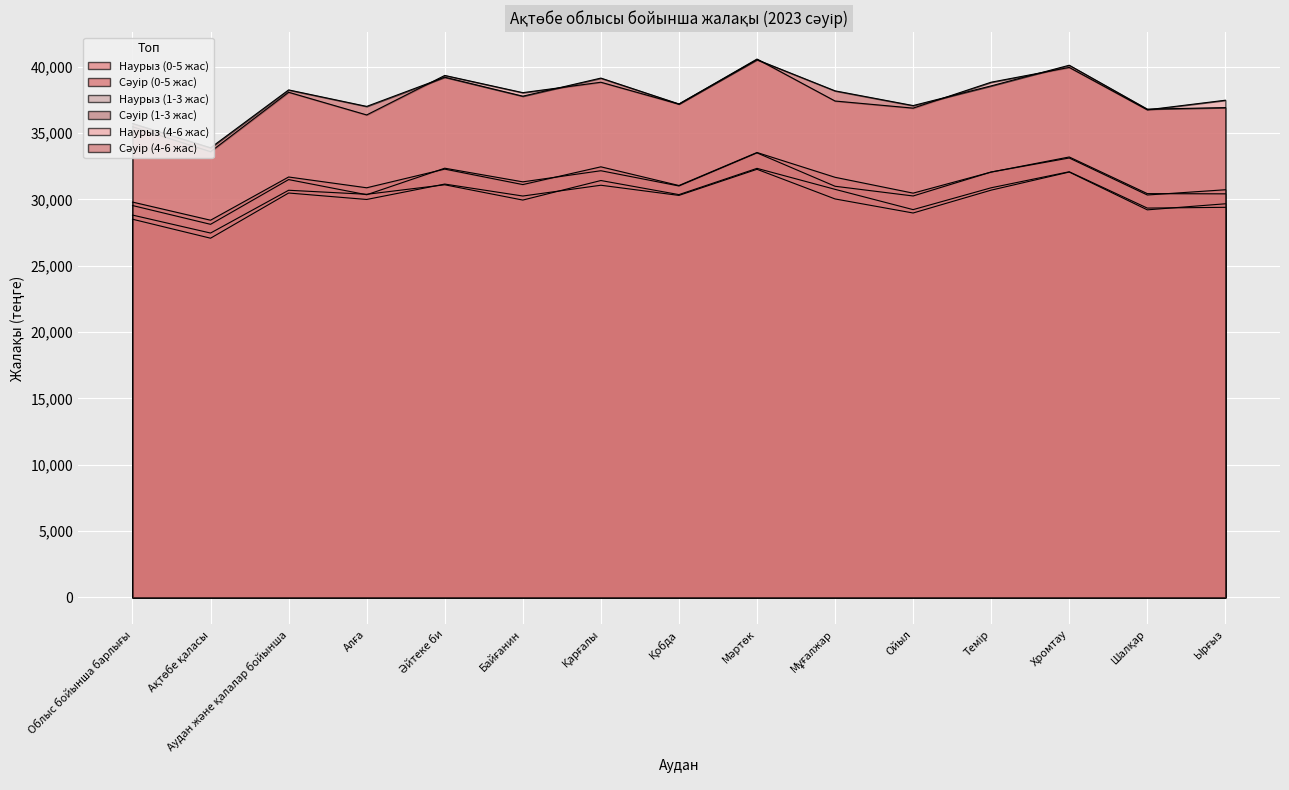

Is it true that Сәуір (0-5 жас) equals 48224 at Мәртөк?

False